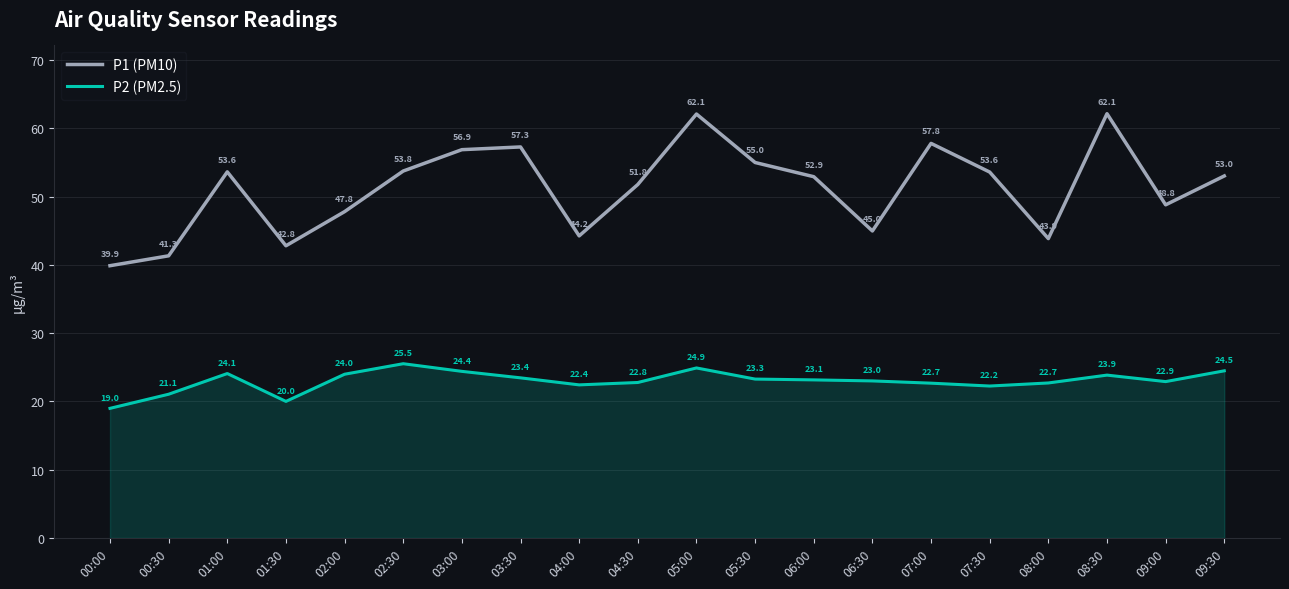

What position from the left is 04:00?

9